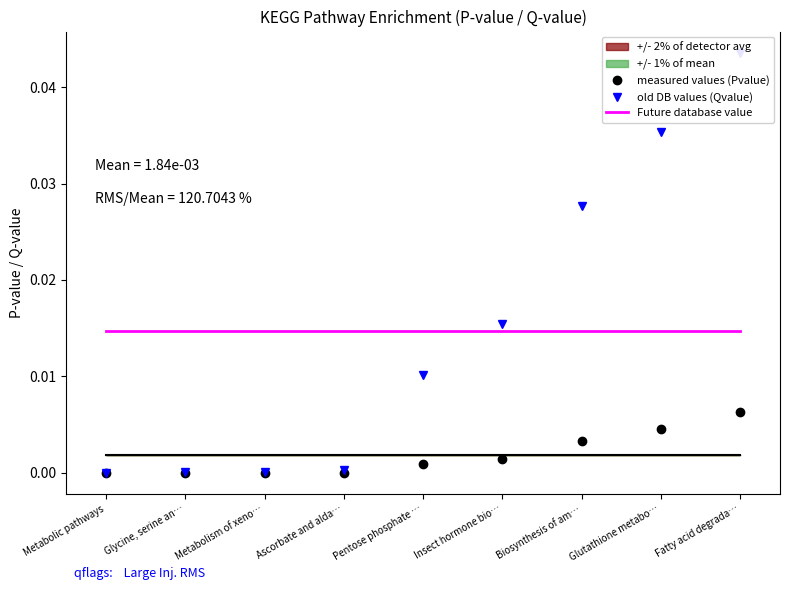

Is it true that Future database value equals 0.0 at Fatty acid degrada…?

True